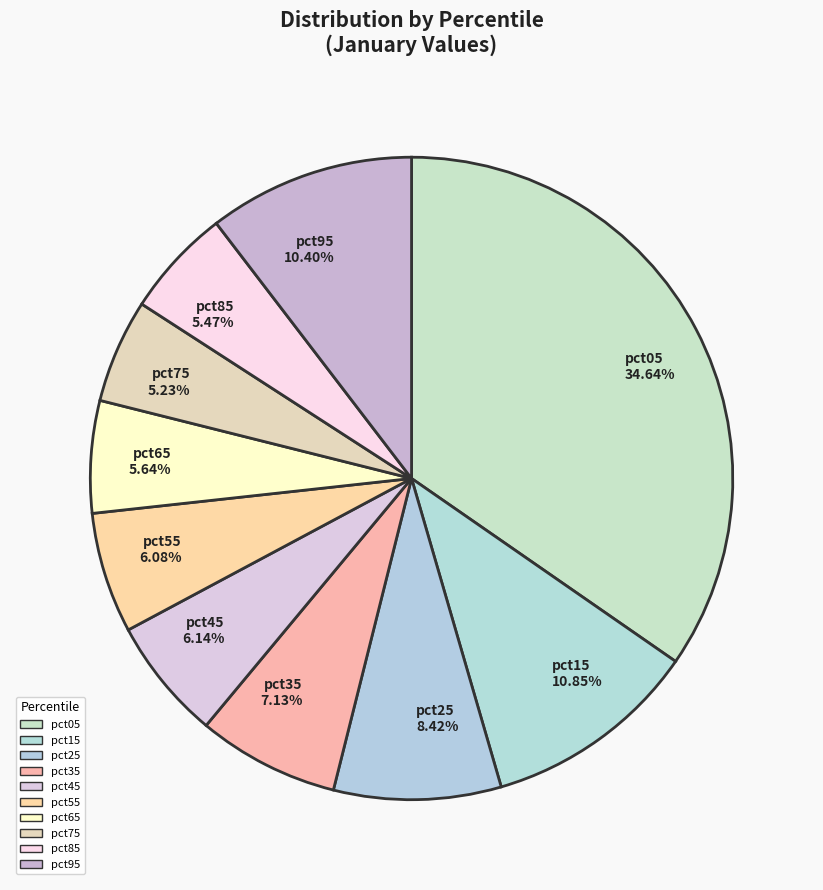

To the nearest percent, what percentage of the pie is pct05?

35%